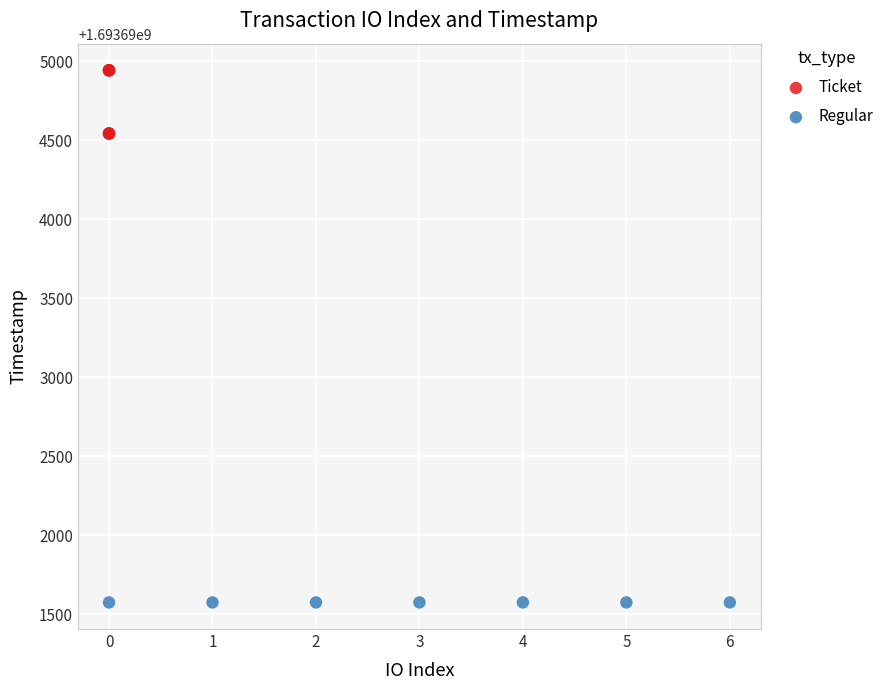

Which series contains the highest Y value?

Ticket